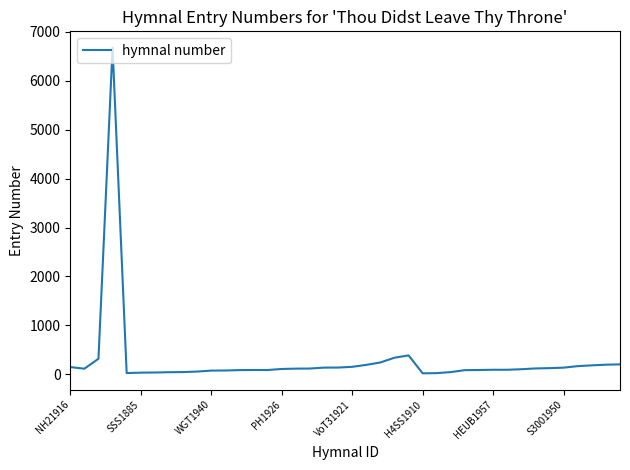

What is the difference between the maximum and minimum values?

6655